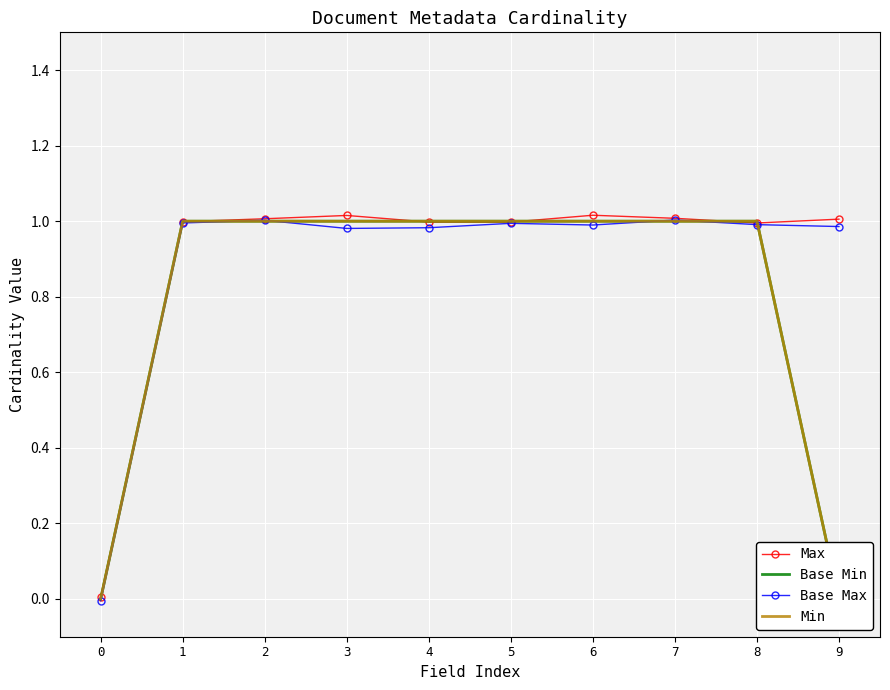

Which category has the highest value in the Max series?

6